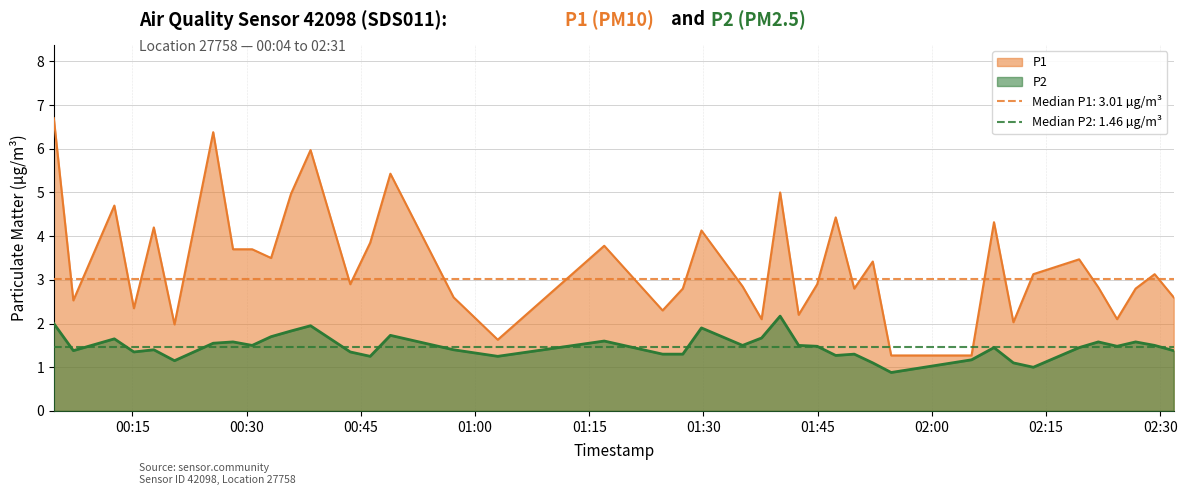

True or false: P1 and P2 intersect in this chart.

False